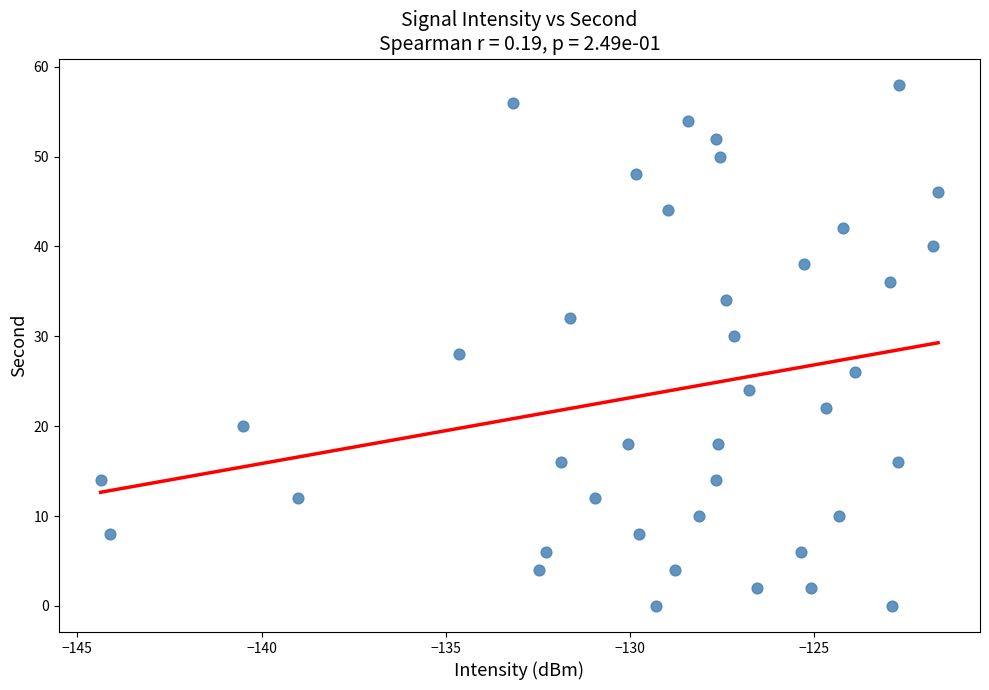

What is the range of Y values (max minus min)?

58